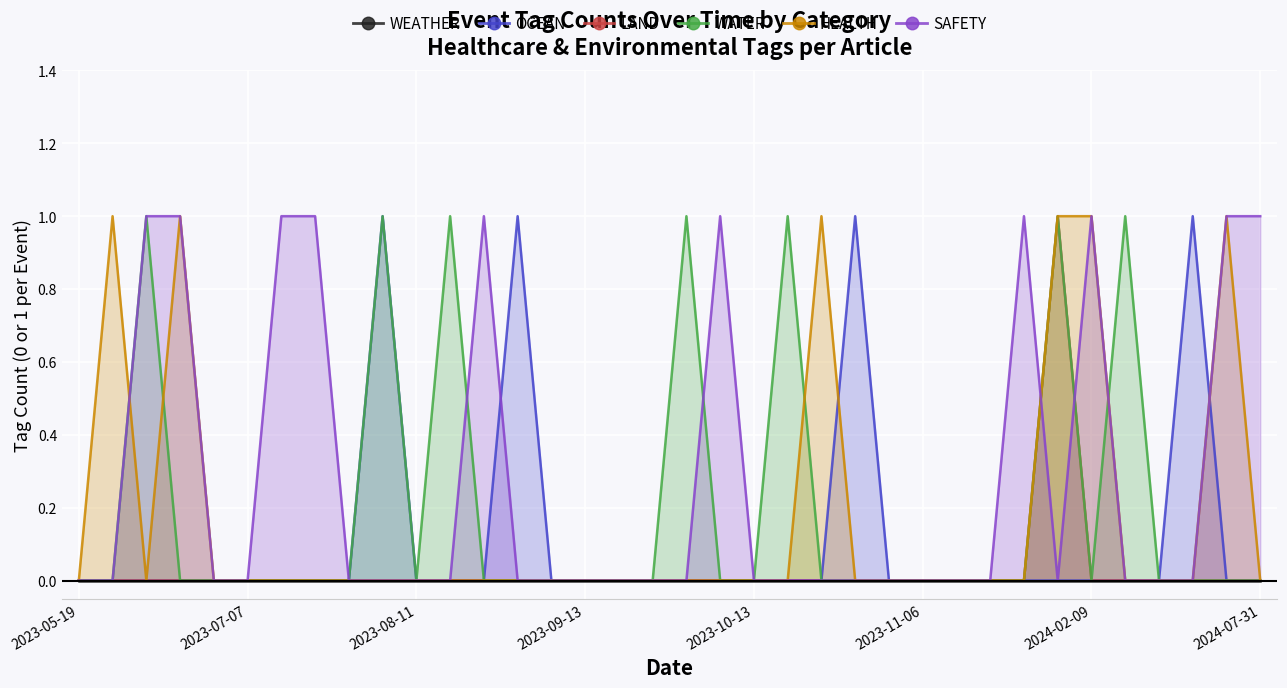

True or false: WATER has a value of 0 at 2023-06-27.

True